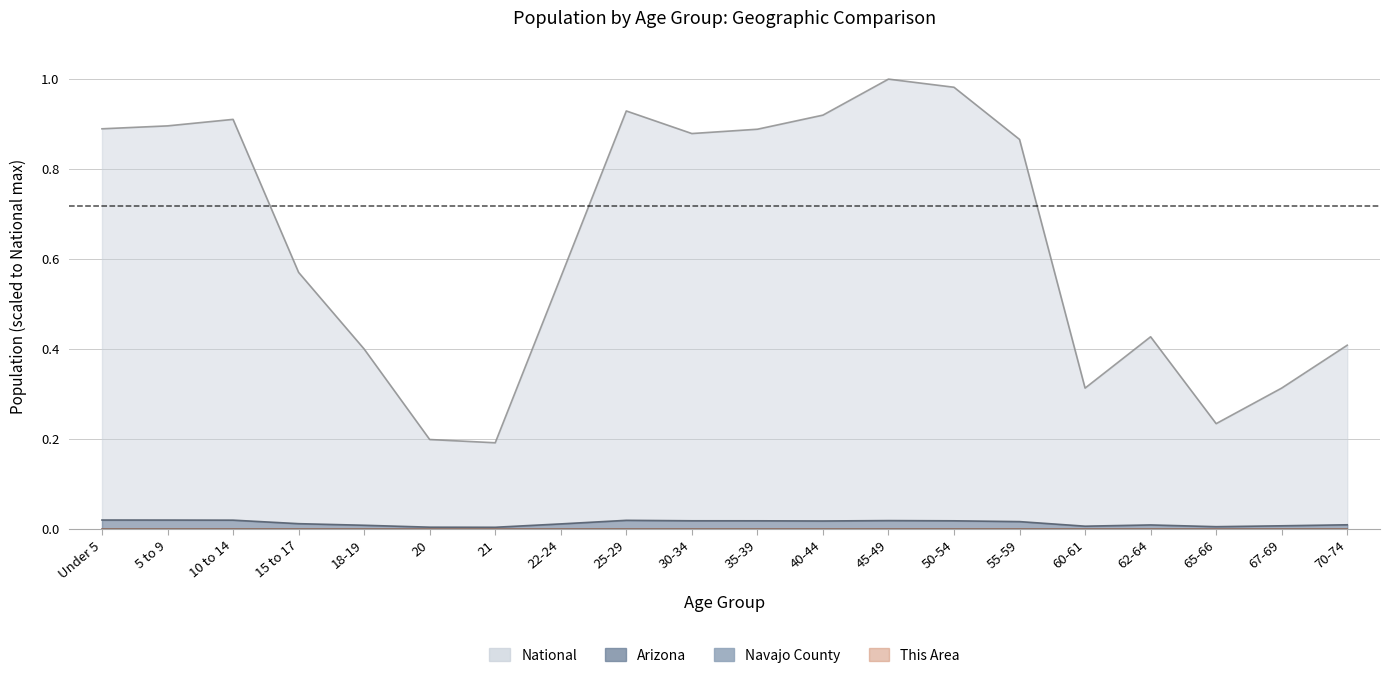

What position from the right is 67-69?

2